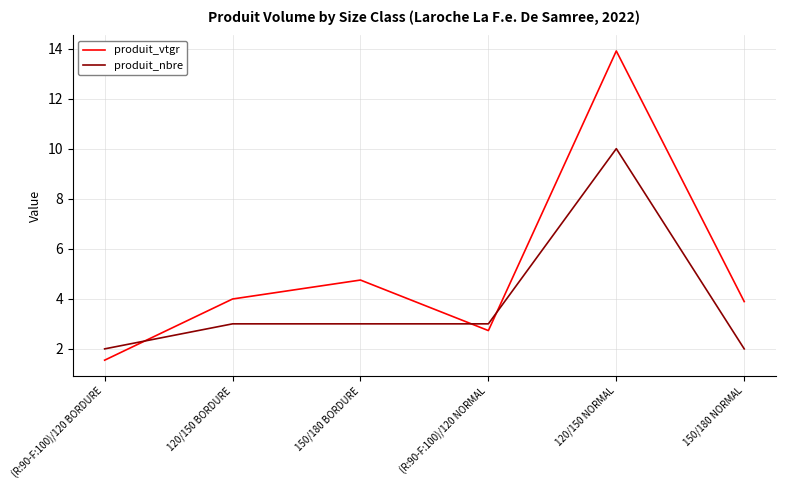

Reading left to right, list all the values displayed in this chart.

produit_vtgr: (R:90-F:100)/120 BORDURE=1.5	120/150 BORDURE=4.0	150/180 BORDURE=4.8	(R:90-F:100)/120 NORMAL=2.7	120/150 NORMAL=13.9	150/180 NORMAL=3.9
produit_nbre: (R:90-F:100)/120 BORDURE=2.0	120/150 BORDURE=3.0	150/180 BORDURE=3.0	(R:90-F:100)/120 NORMAL=3.0	120/150 NORMAL=10.0	150/180 NORMAL=2.0